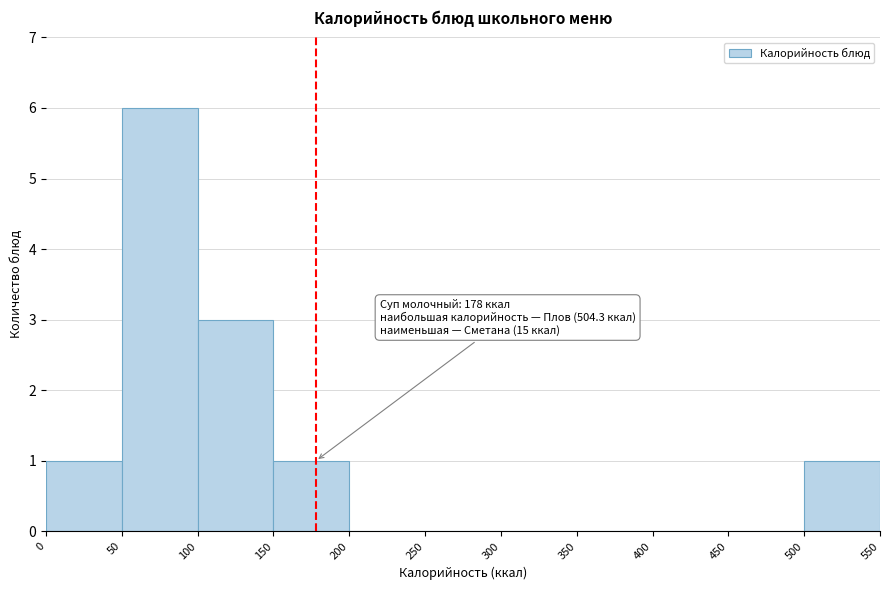

Which range on the x-axis has the tallest bar?

50 to 100